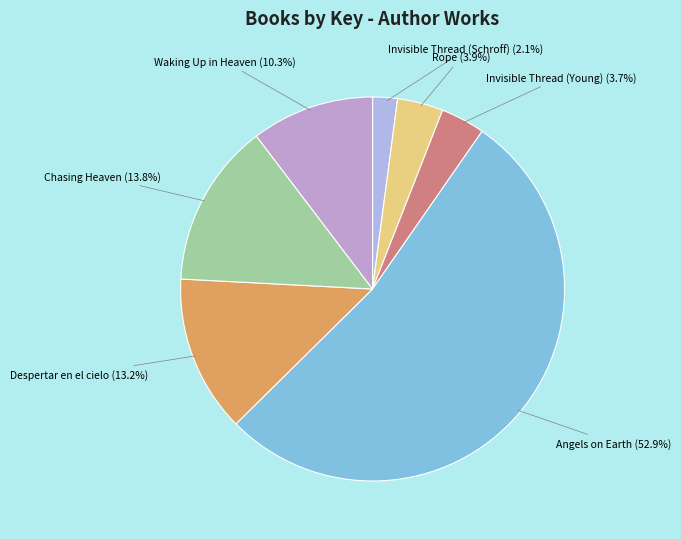

True or false: Despertar en el cielo accounts for 13% of the total.

True